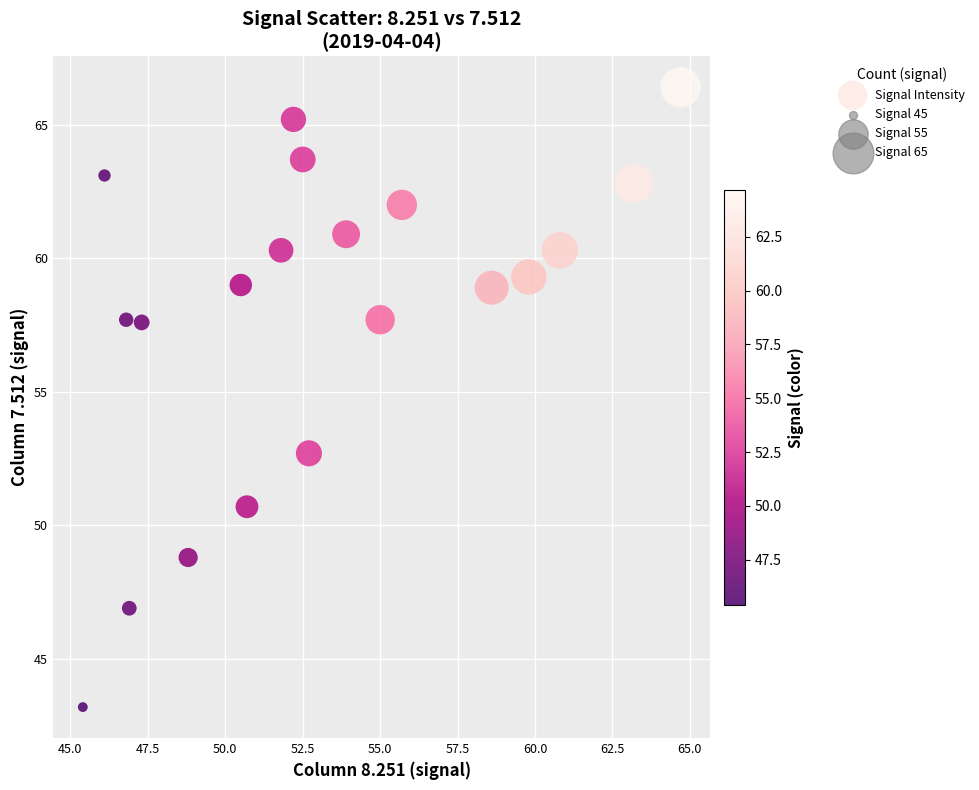

What is the range of X values (max minus min)?

19.3